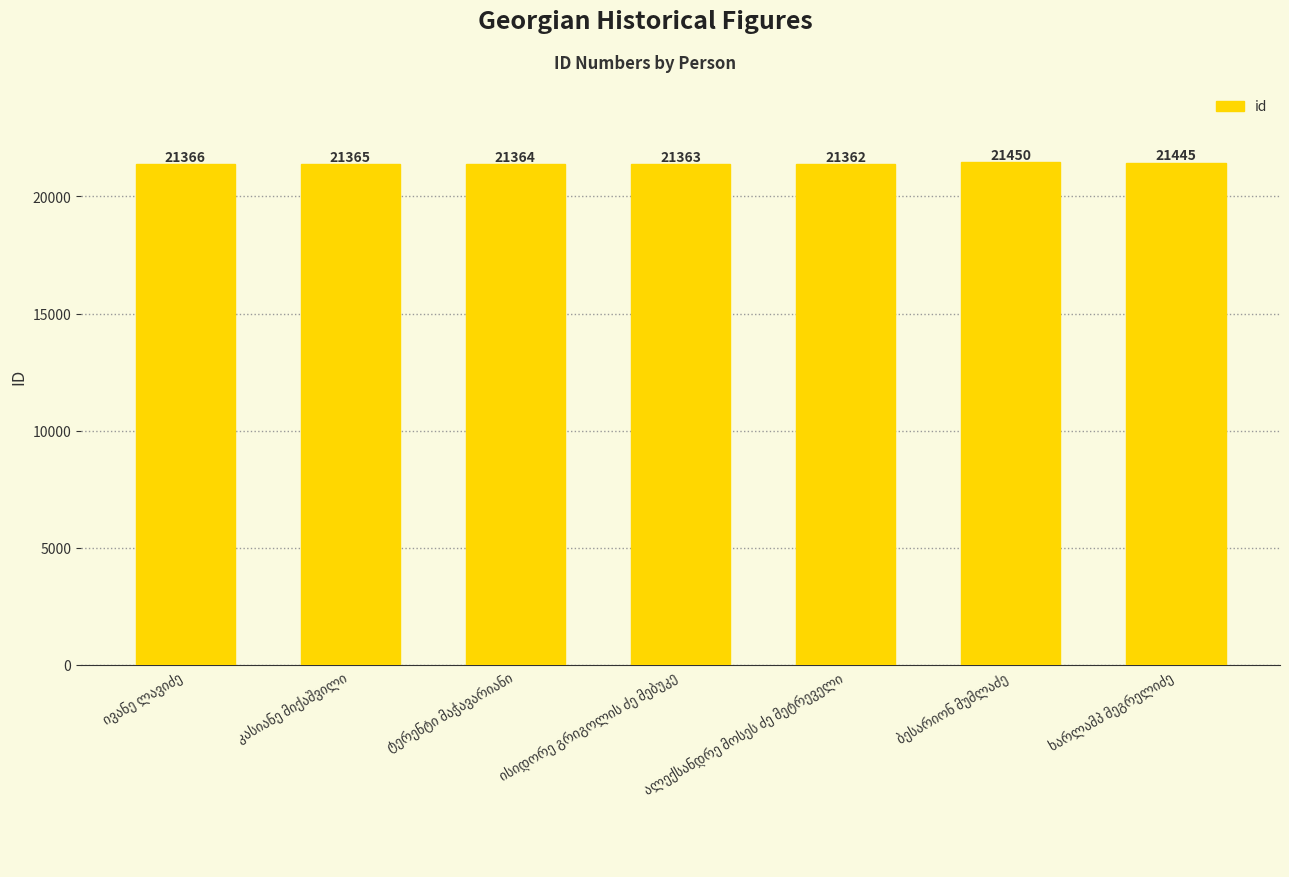

Count the number of categories in the chart.

7